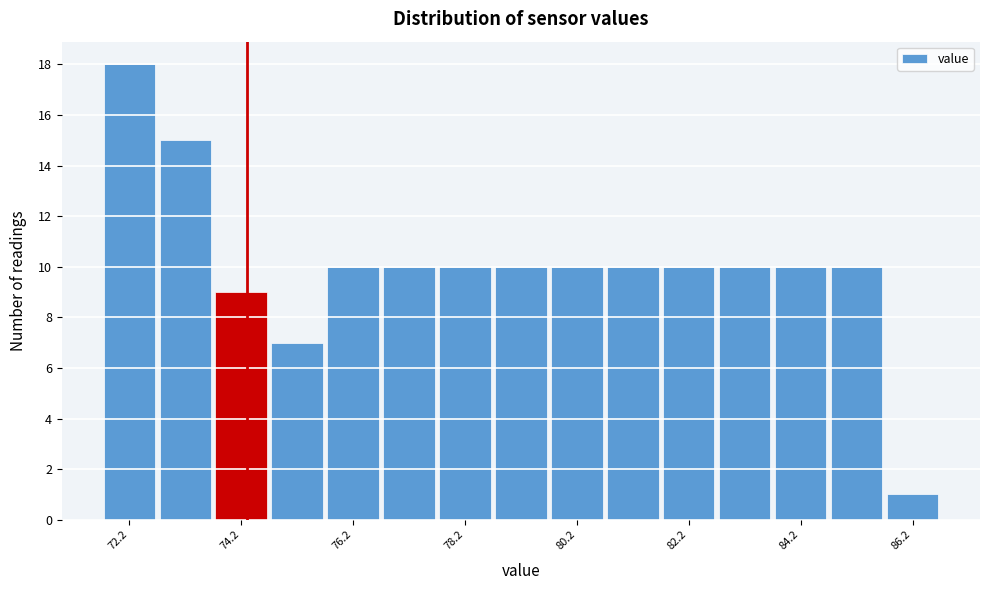

How tall is the bar that spans 75.7 to 76.7 on the x-axis? Neither the bar edges nor the heights are printed on the chart, so give them approximately, as read against the axes.

10